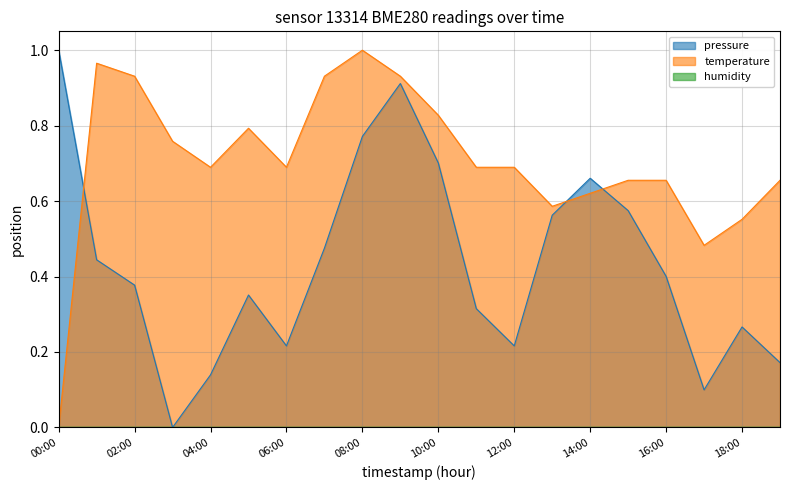

What is the label of the 8th point from the left?

07:00